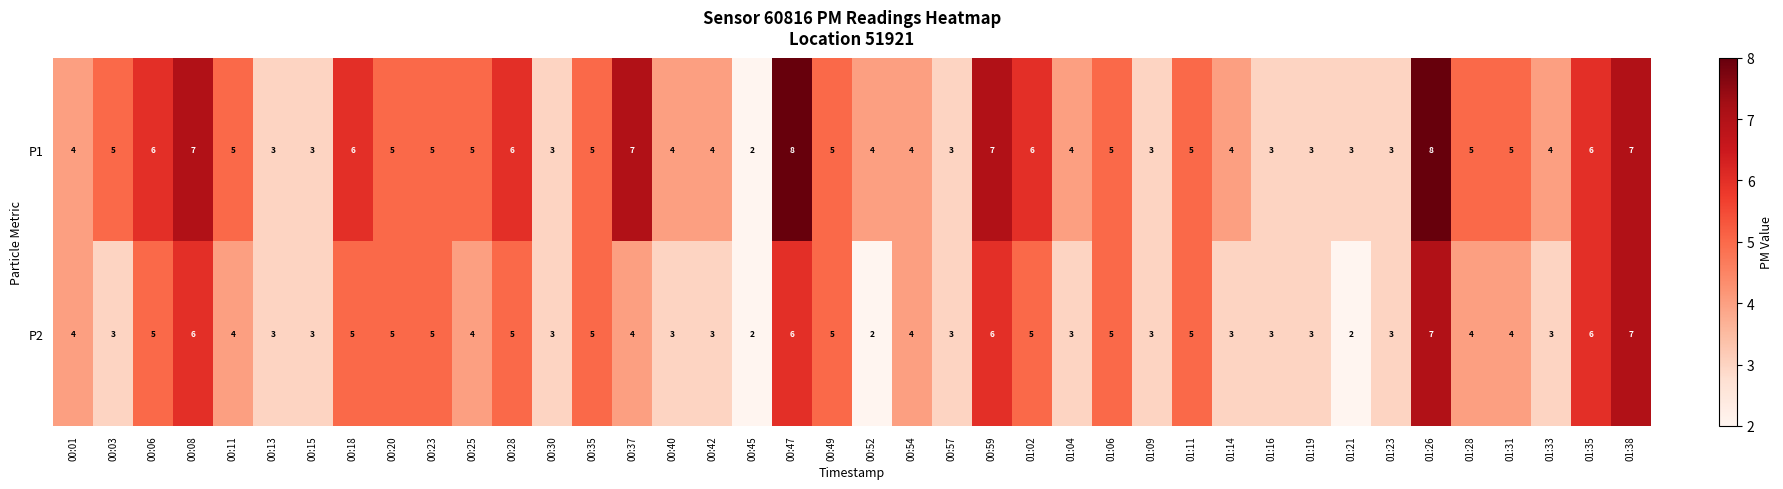

List the series in order of their overall mean, highest first.

P1, P2